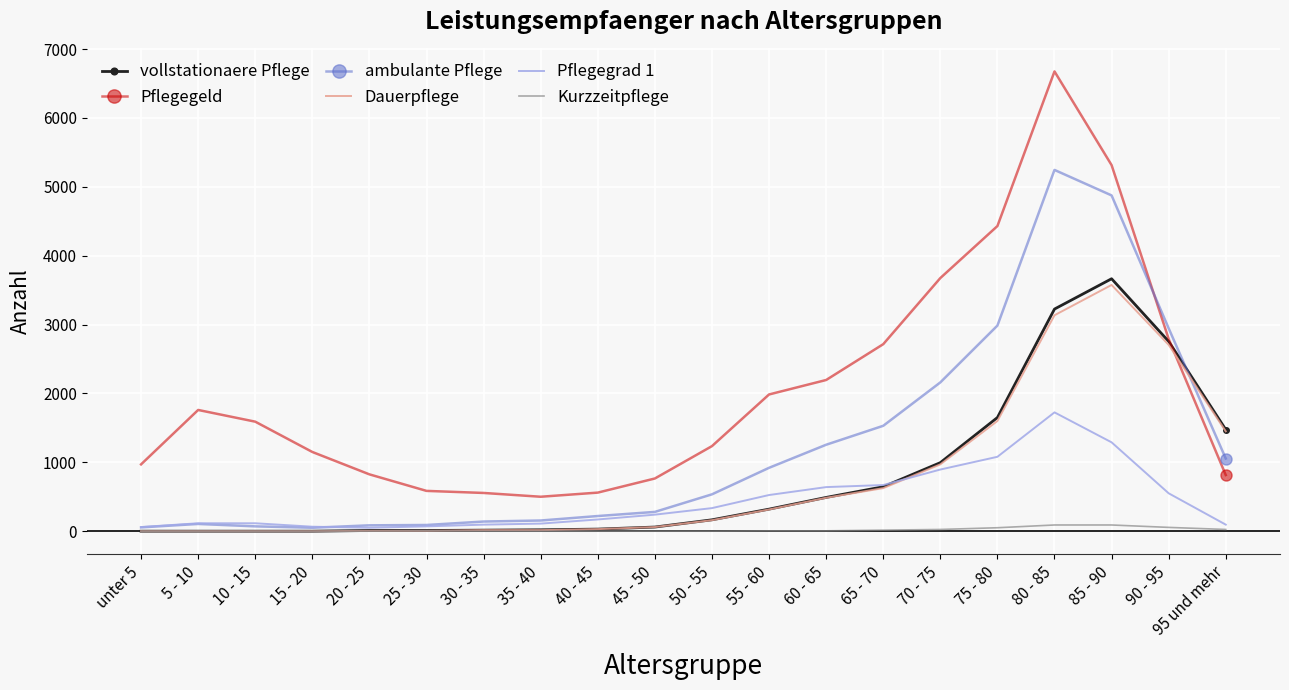

Which series has the largest total across all categories?

Pflegegeld